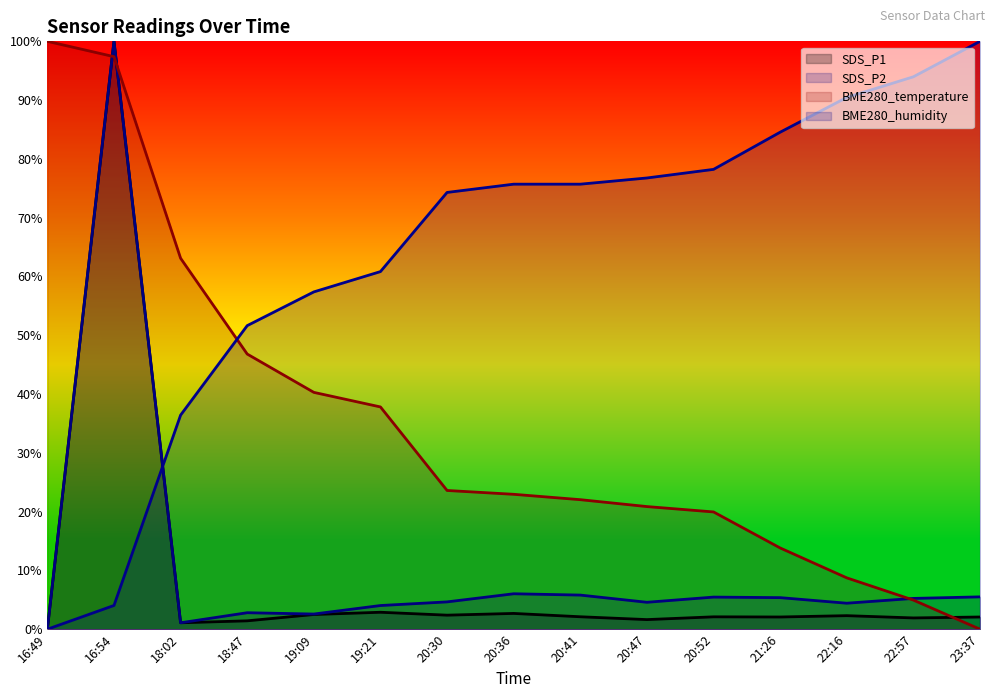

Reading left to right, what are all the values shown in this chart?

SDS_P1: 16:49=0.0	16:54=100.0	18:02=1.1	18:47=1.4	19:09=2.5	19:21=2.9	20:30=2.4	20:36=2.7	20:41=2.1	20:47=1.6	20:52=2.1	21:26=2.1	22:16=2.3	22:57=1.9	23:37=2.1
SDS_P2: 16:49=0.0	16:54=100.0	18:02=1.1	18:47=2.8	19:09=2.6	19:21=4.0	20:30=4.6	20:36=6.0	20:41=5.8	20:47=4.6	20:52=5.5	21:26=5.4	22:16=4.4	22:57=5.2	23:37=5.5
BME280_temperature: 16:49=100.0	16:54=97.4	18:02=63.1	18:47=46.8	19:09=40.3	19:21=37.8	20:30=23.6	20:36=22.9	20:41=22.0	20:47=20.9	20:52=19.9	21:26=13.8	22:16=8.7	22:57=5.0	23:37=0.0
BME280_humidity: 16:49=0.0	16:54=4.0	18:02=36.4	18:47=51.6	19:09=57.4	19:21=60.8	20:30=74.3	20:36=75.7	20:41=75.7	20:47=76.8	20:52=78.2	21:26=84.5	22:16=90.5	22:57=94.0	23:37=100.0